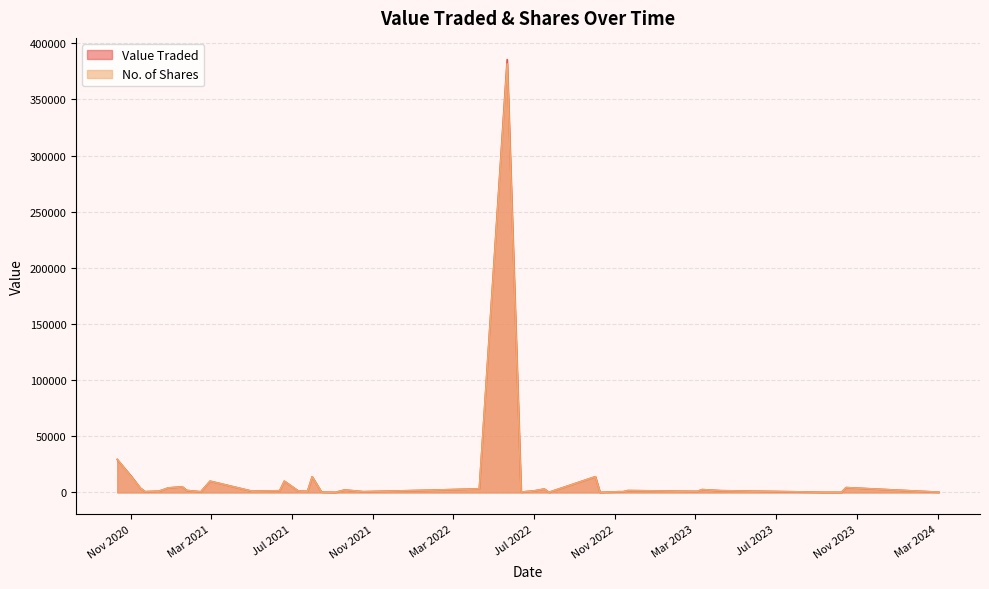

What is the value of the Value Traded point at the 31st from the left?

10000